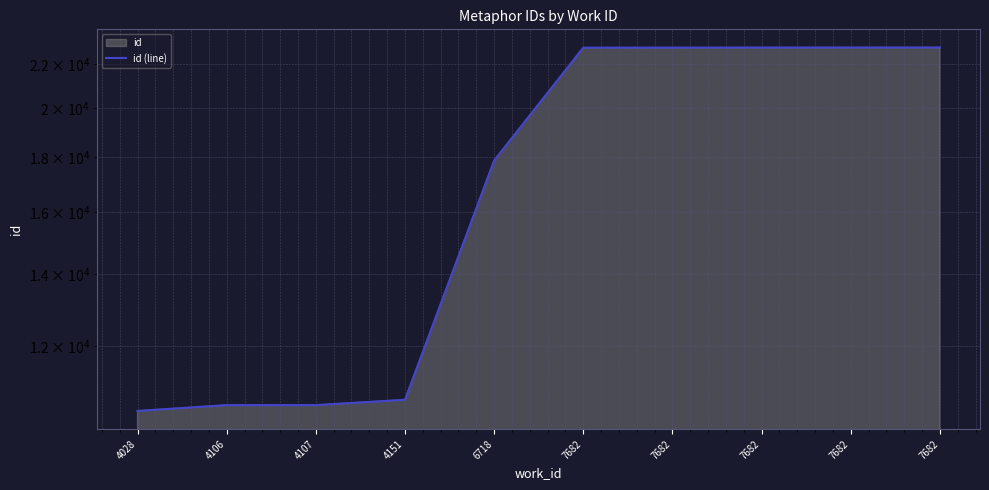

The value at 7682 is 38255. True or false?

False